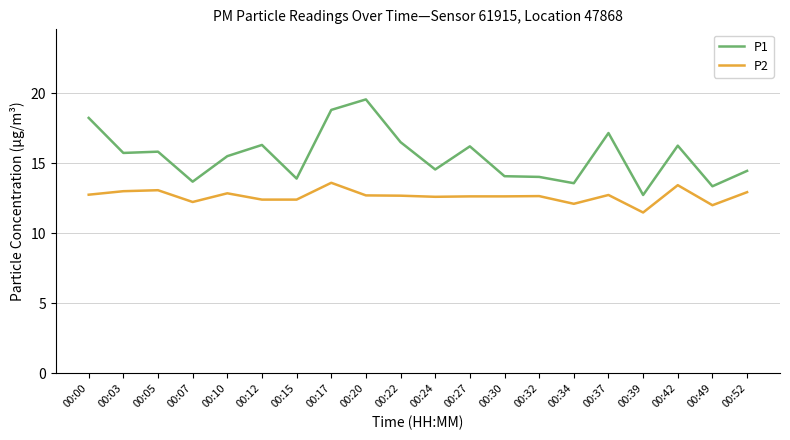

What are all the series names shown in the legend?

P1, P2